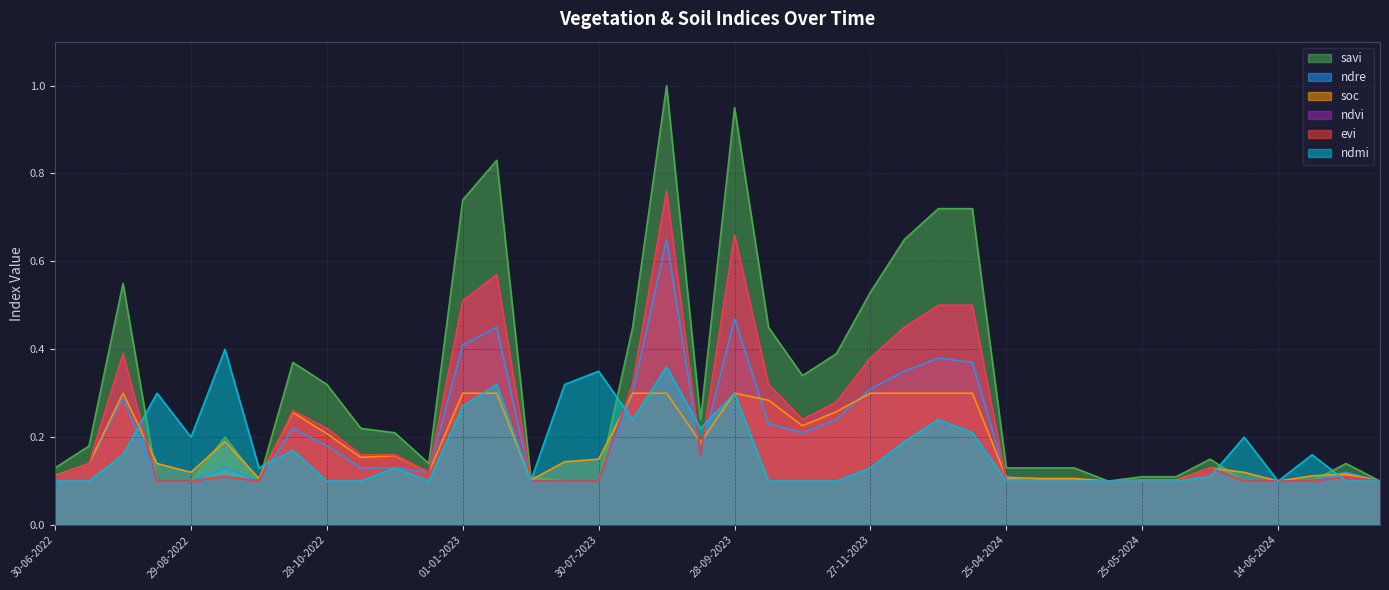

Does the chart display data point markers on the line(s)?

No